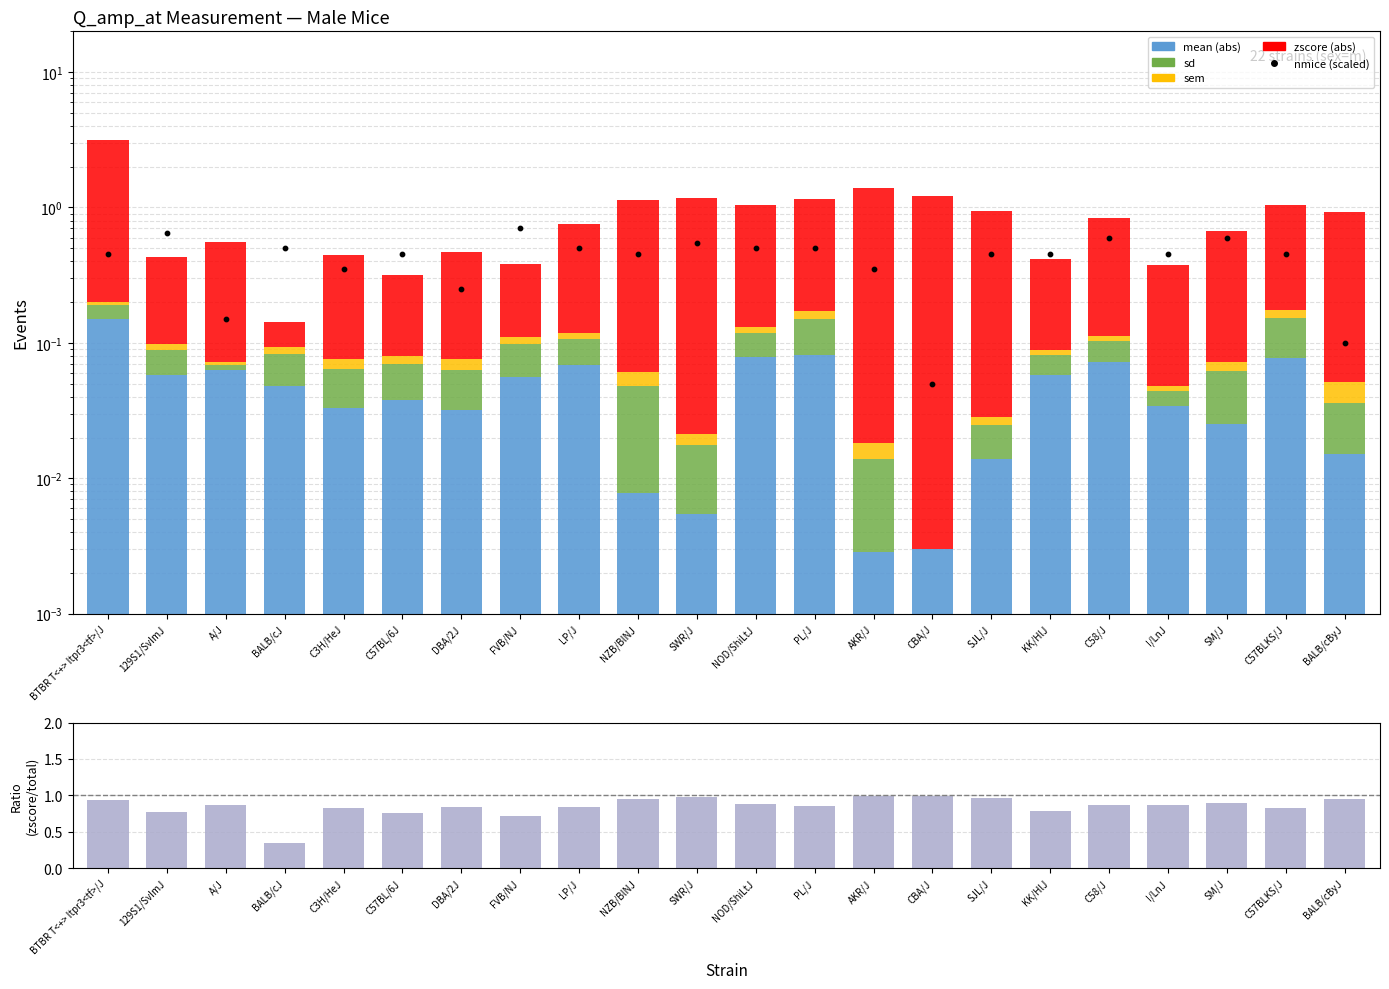

At which category is the sum across all series the highest?

BTBR T<+> Itpr3<tf>/J